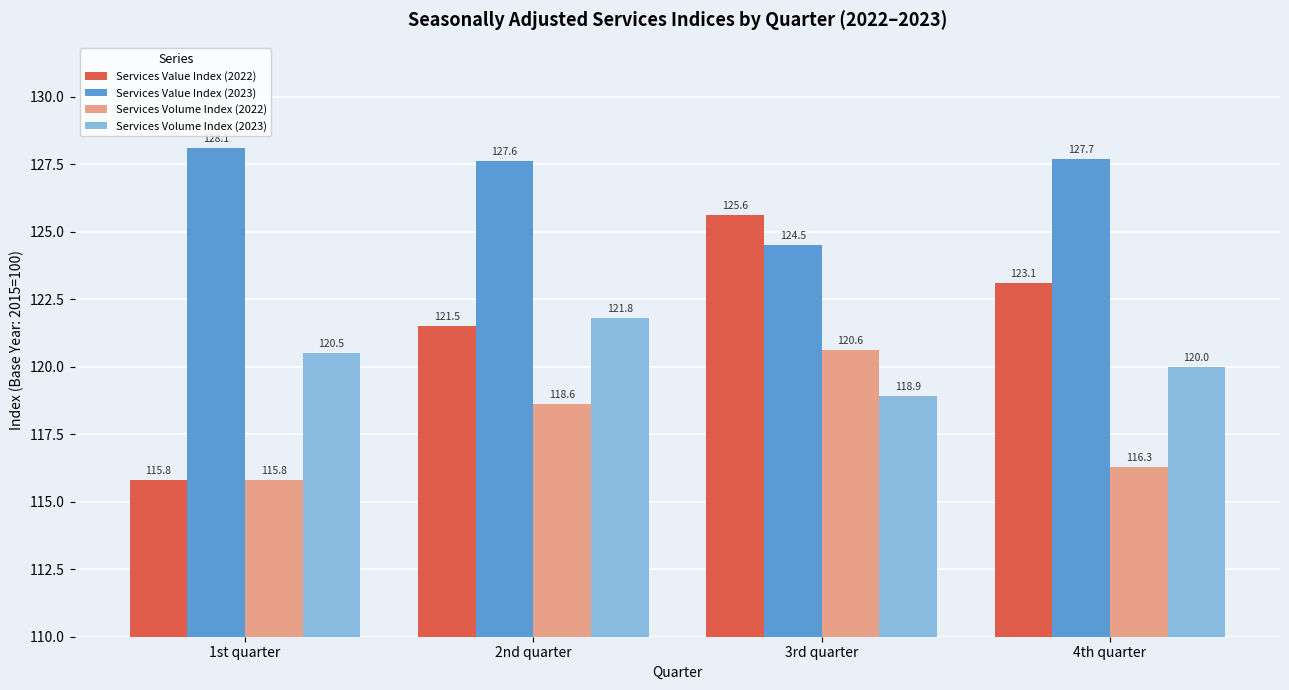

What are all the series names shown in the legend?

Services Value Index (2022), Services Value Index (2023), Services Volume Index (2022), Services Volume Index (2023)